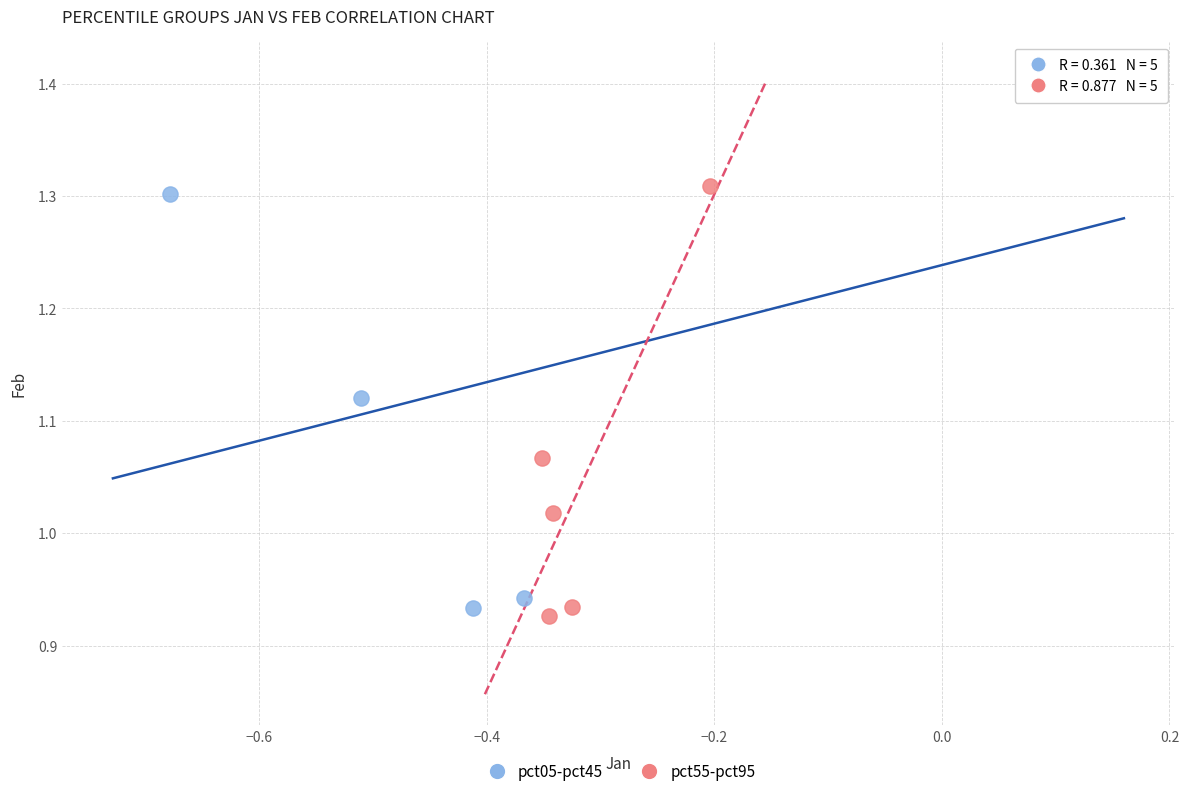

What are all the series names shown in the legend?

pct05-pct45, pct55-pct95